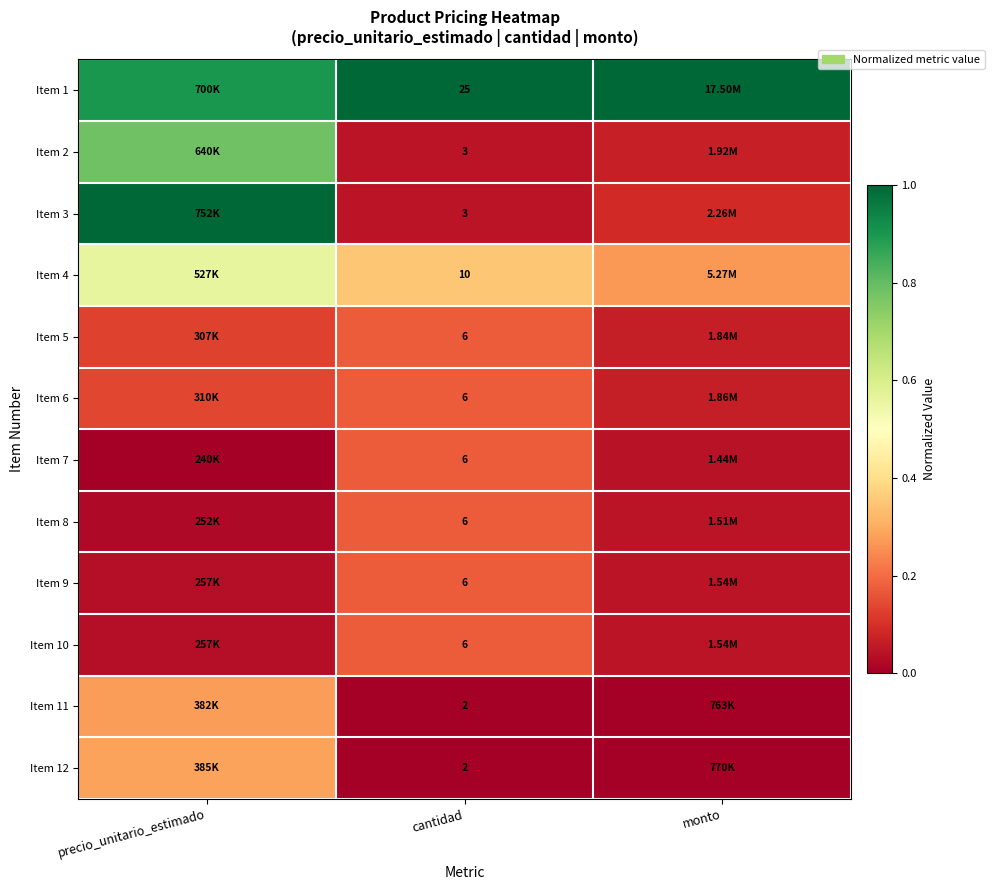

Which series has the largest total across all categories?

Item 1